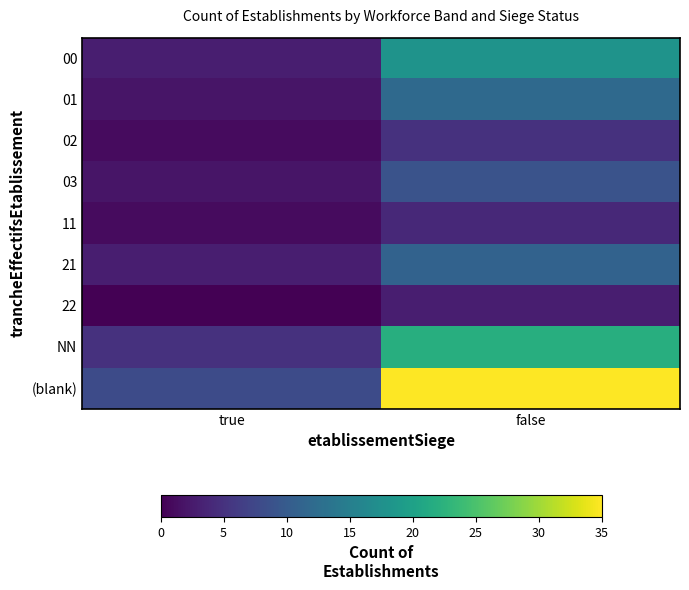

How many categories are shown in the chart?

2